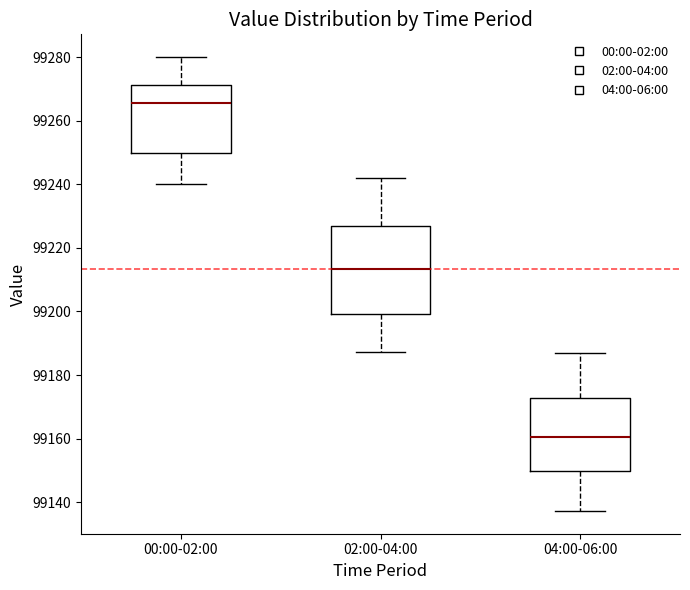

Which box is the tallest, from its lower edge to its upper edge?

02:00-04:00